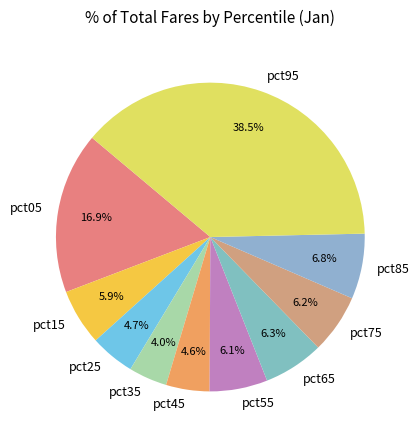

What is the total percentage of pct05 and pct95?

55.4%